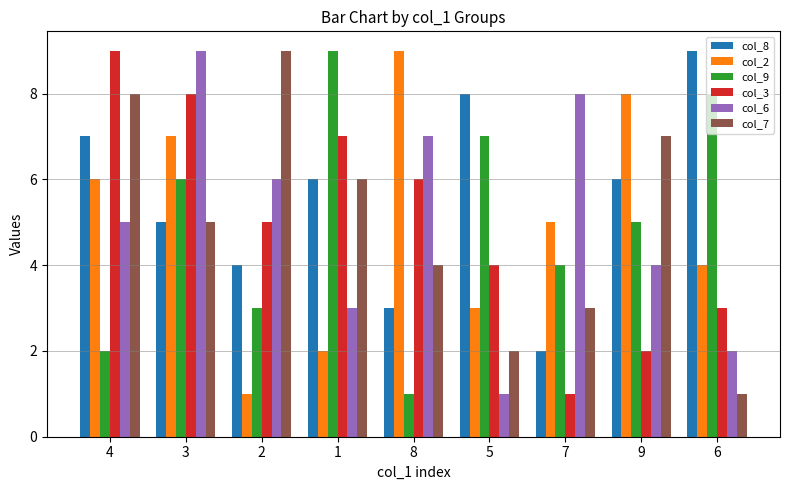

How many data points in col_8 are less than 6?

4